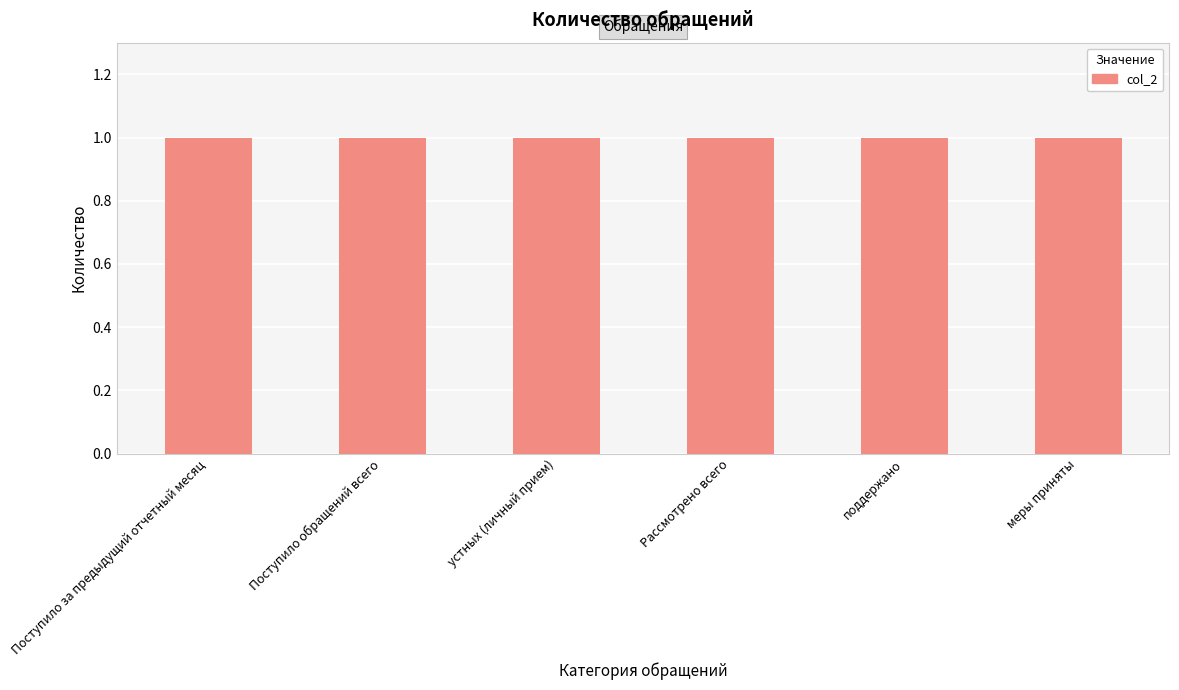

What is the greatest value displayed?

1